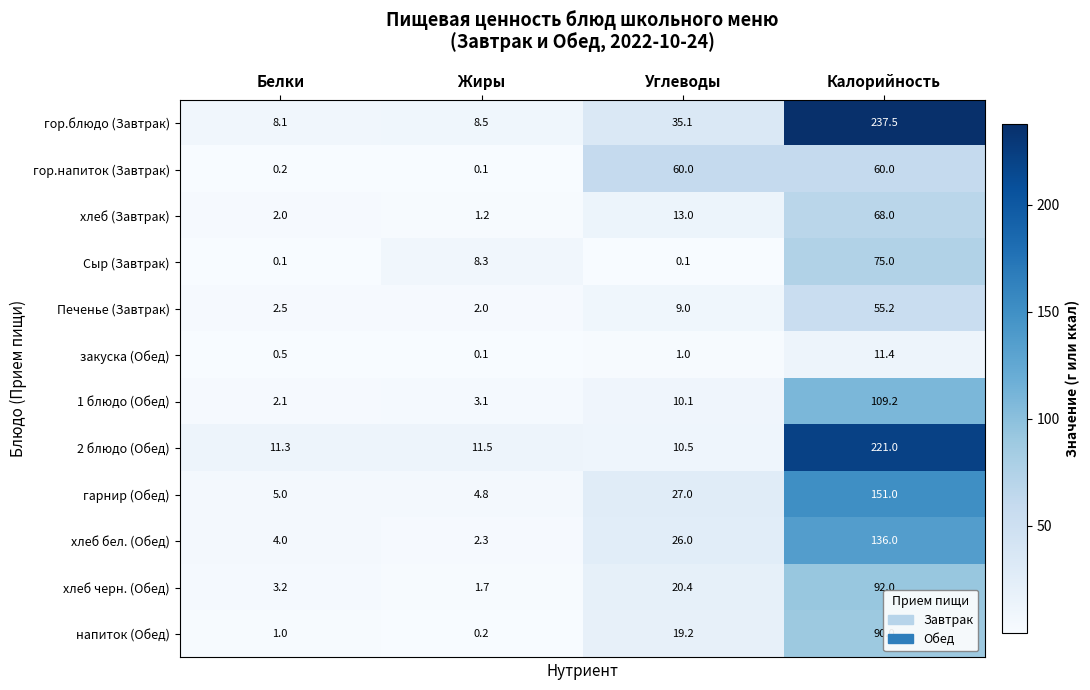

Rank the series at Белки from highest to lowest value.

2 блюдо (Обед), гор.блюдо (Завтрак), гарнир (Обед), хлеб бел. (Обед), хлеб черн. (Обед), Печенье (Завтрак), 1 блюдо (Обед), хлеб (Завтрак), напиток (Обед), закуска (Обед), гор.напиток (Завтрак), Сыр (Завтрак)